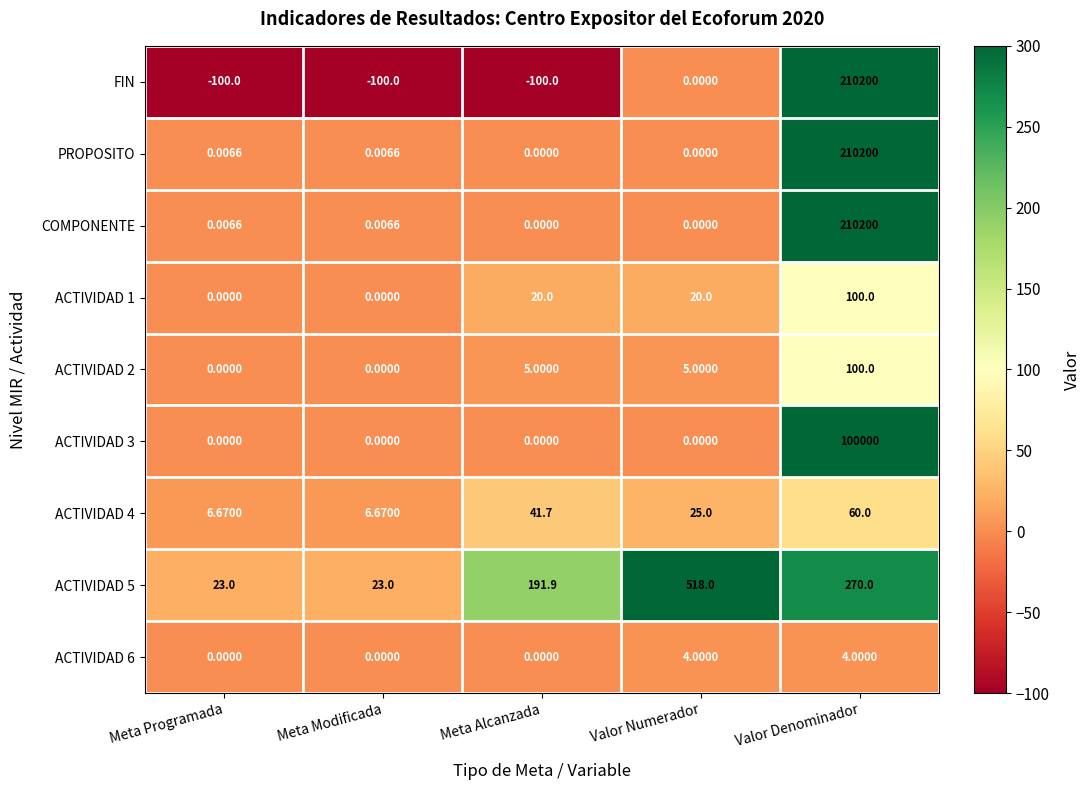

Which series has the largest range (max minus min)?

FIN